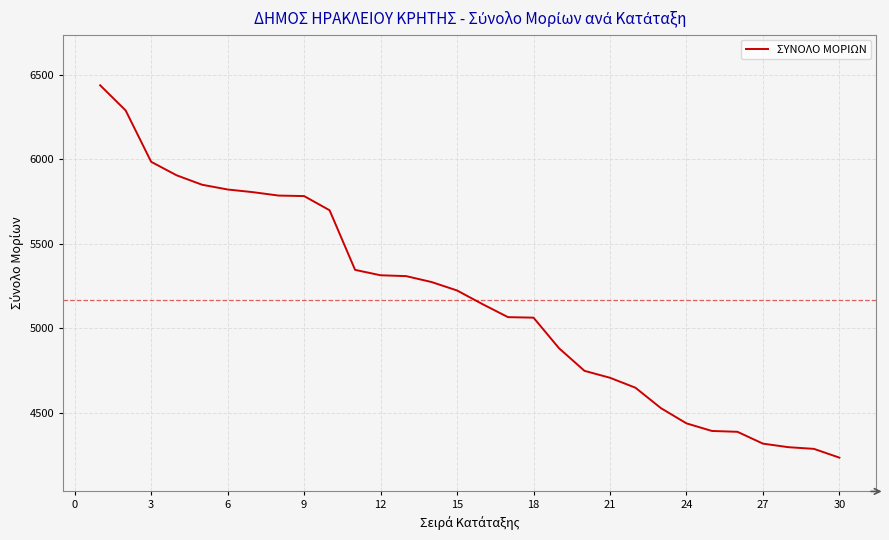

What is the smallest value displayed?

4234.0